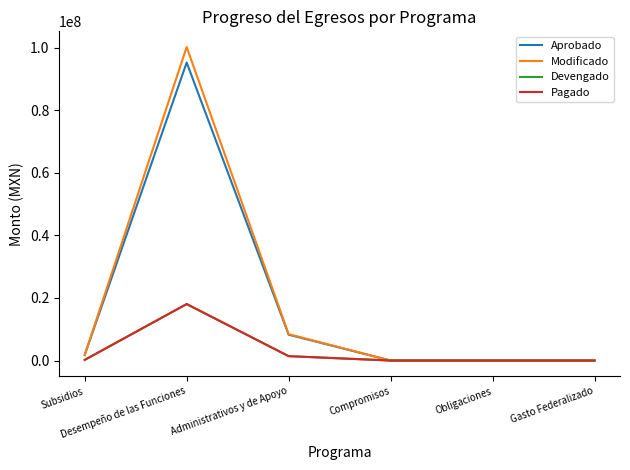

Is the value of Devengado at Desempeño de las Funciones greater than the value of Modificado at Gasto Federalizado?

Yes